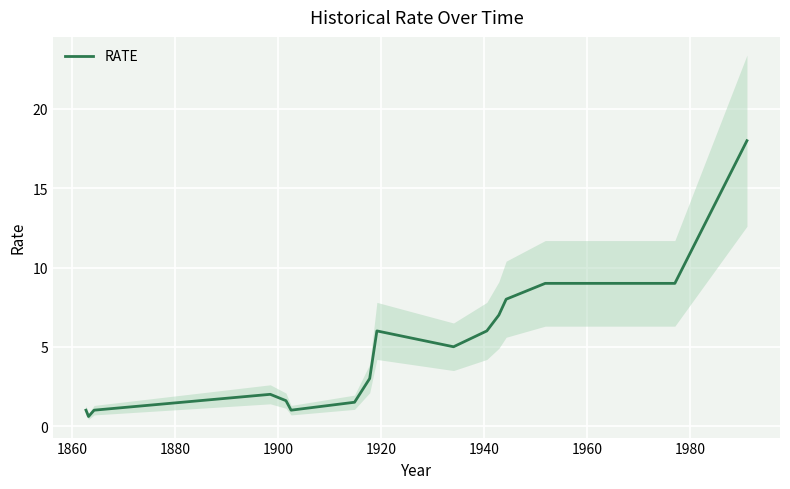

What is the maximum value for RATE?

18.0